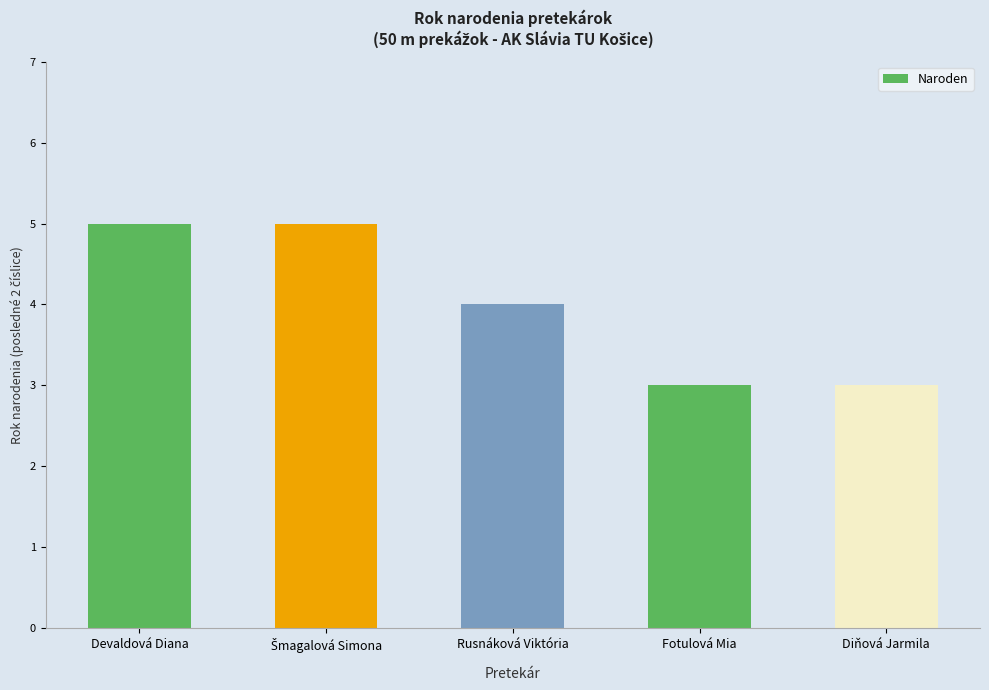

The value at Diňová Jarmila is 5. True or false?

False